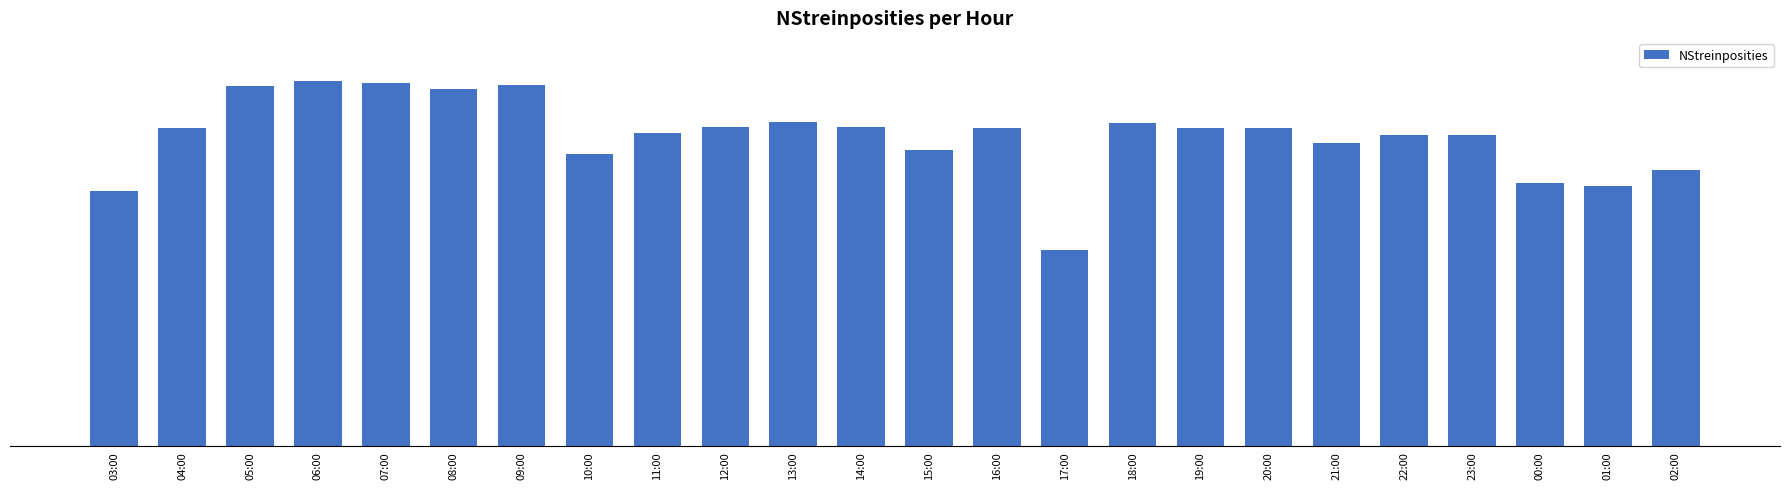

What is the change in value from 18:00 to 23:00?

-23